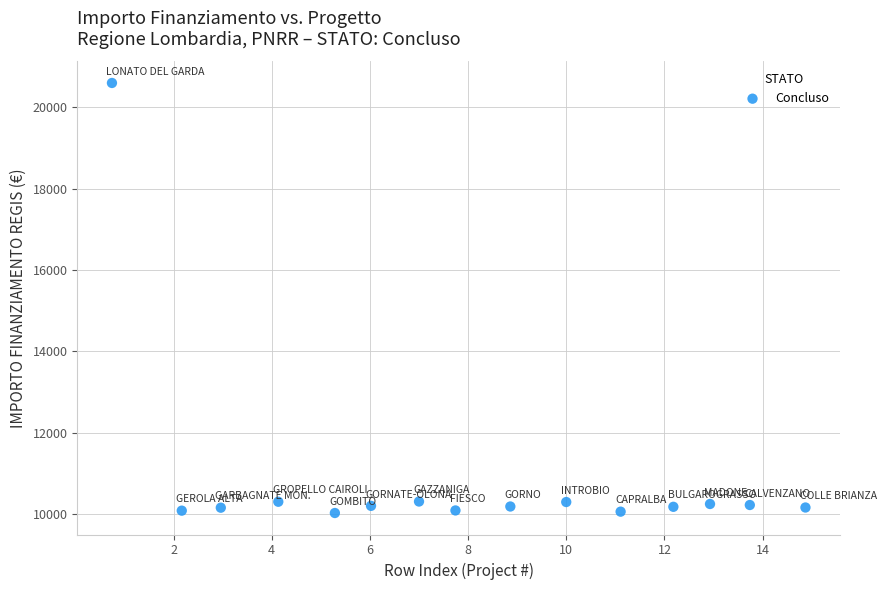

What is the range of X values (max minus min)?

14.1